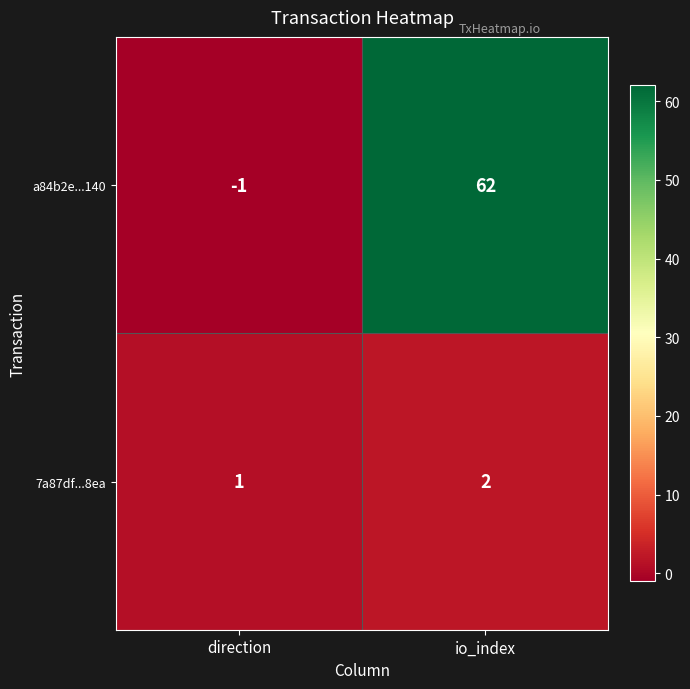

Rank the series by their maximum value, from highest to lowest.

a84b2e...140, 7a87df...8ea